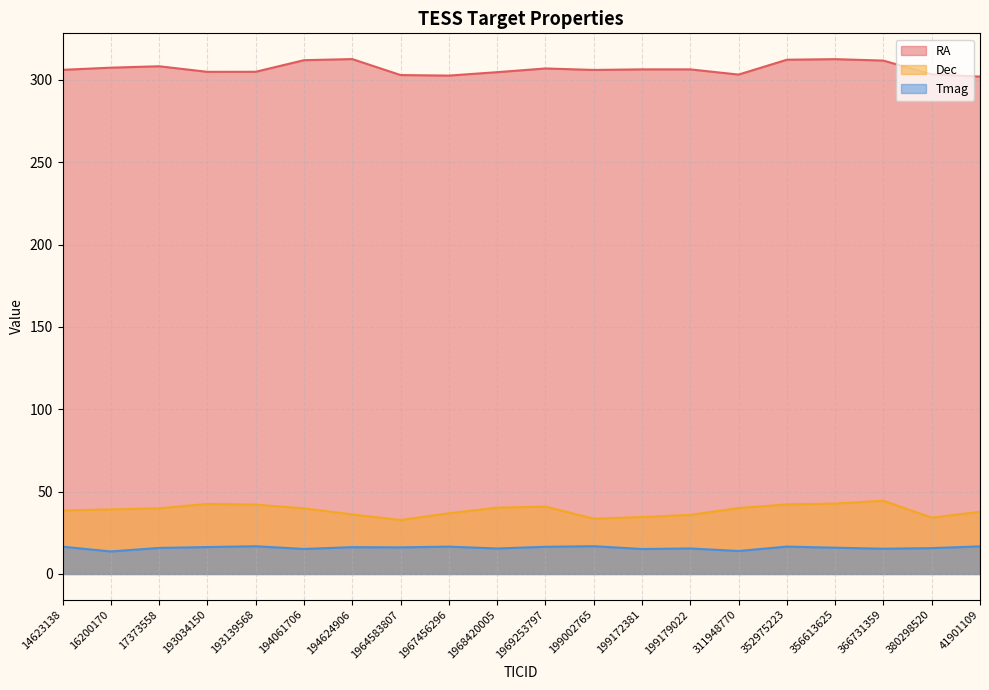

At which label is Tmag closest to 15?

199172381